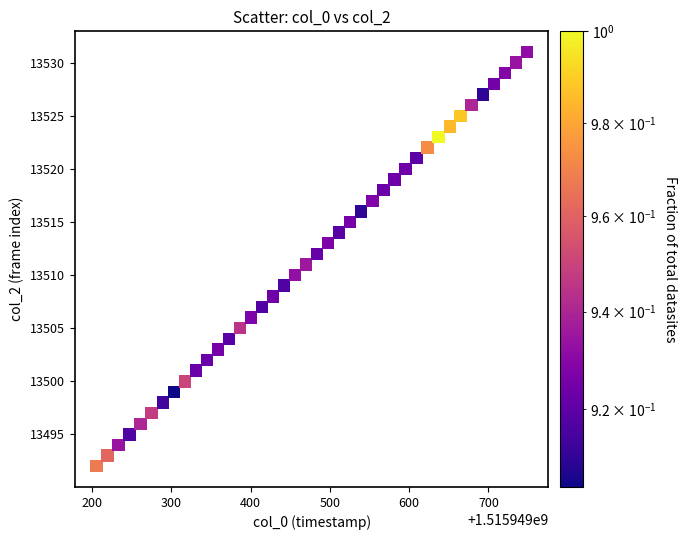

What is the range of Y values (max minus min)?

39